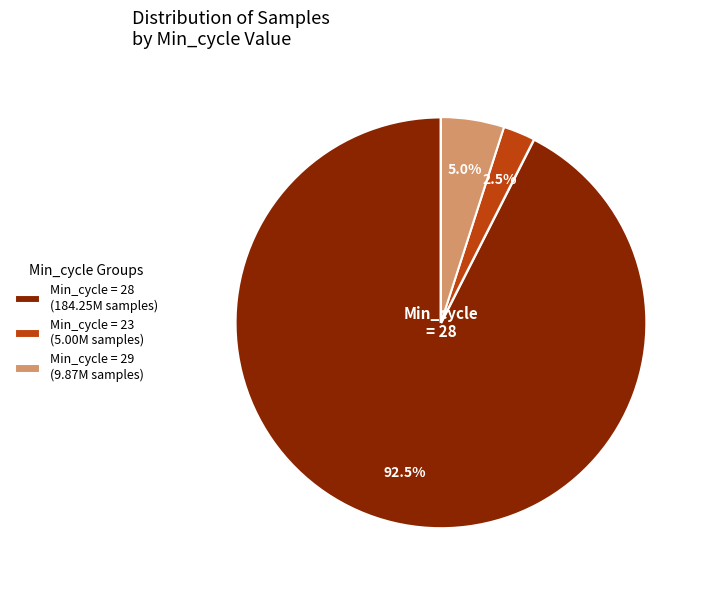

Rank the categories by value from lowest to highest.

Min_cycle = 23 (5.00M samples), Min_cycle = 29 (9.87M samples), Min_cycle = 28 (184.25M samples)